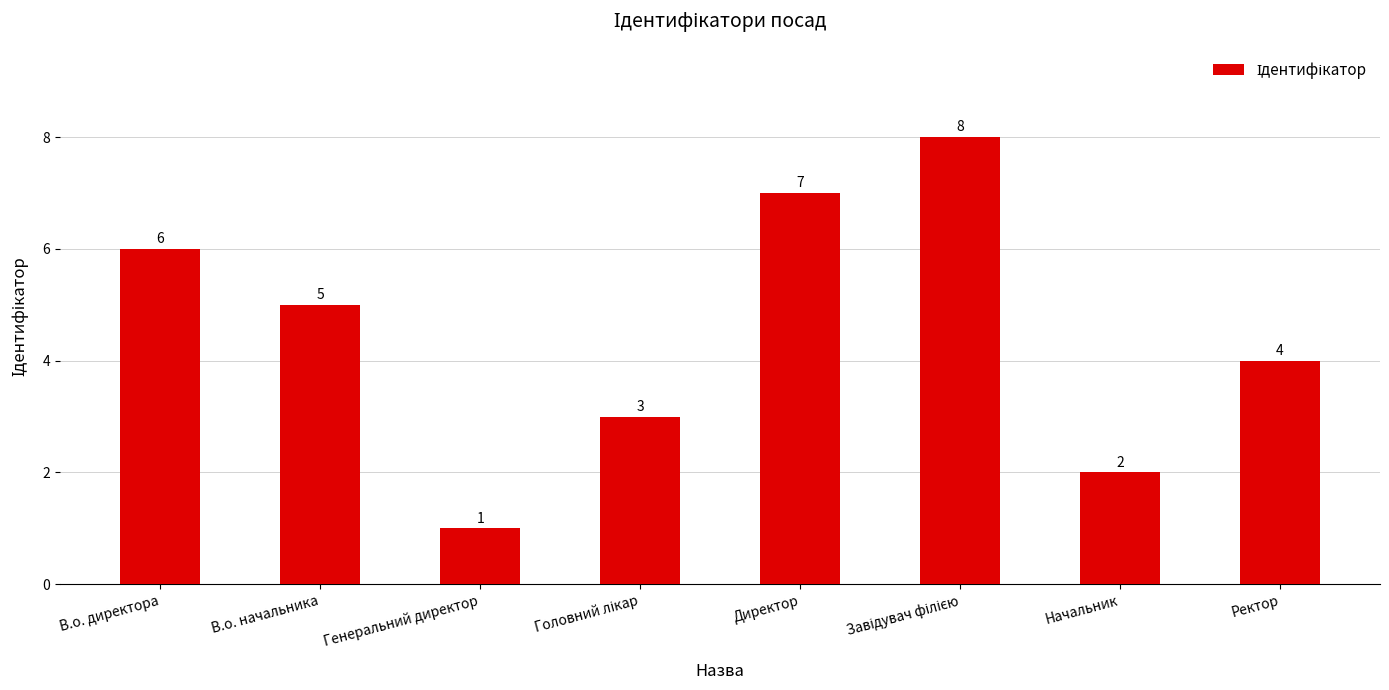

What is the label of the 1st bar from the left?

В.о. директора